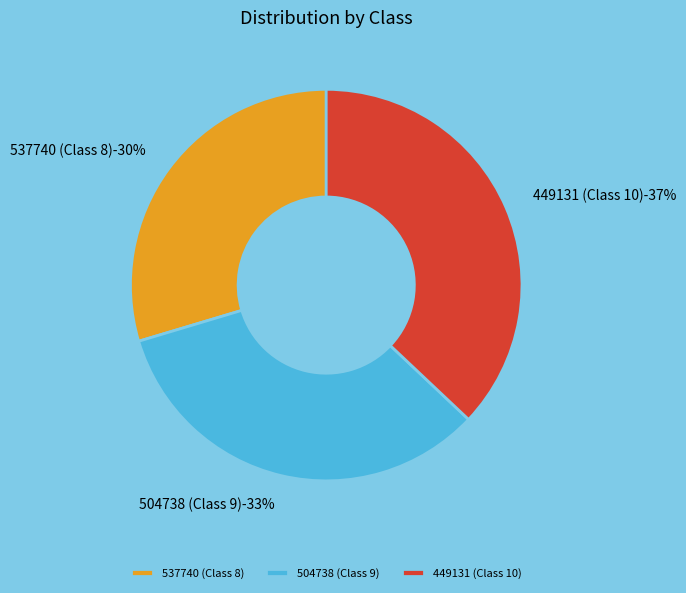

What is the ratio of the value at 537740 (Class 8) to the value at 449131 (Class 10)?

0.8